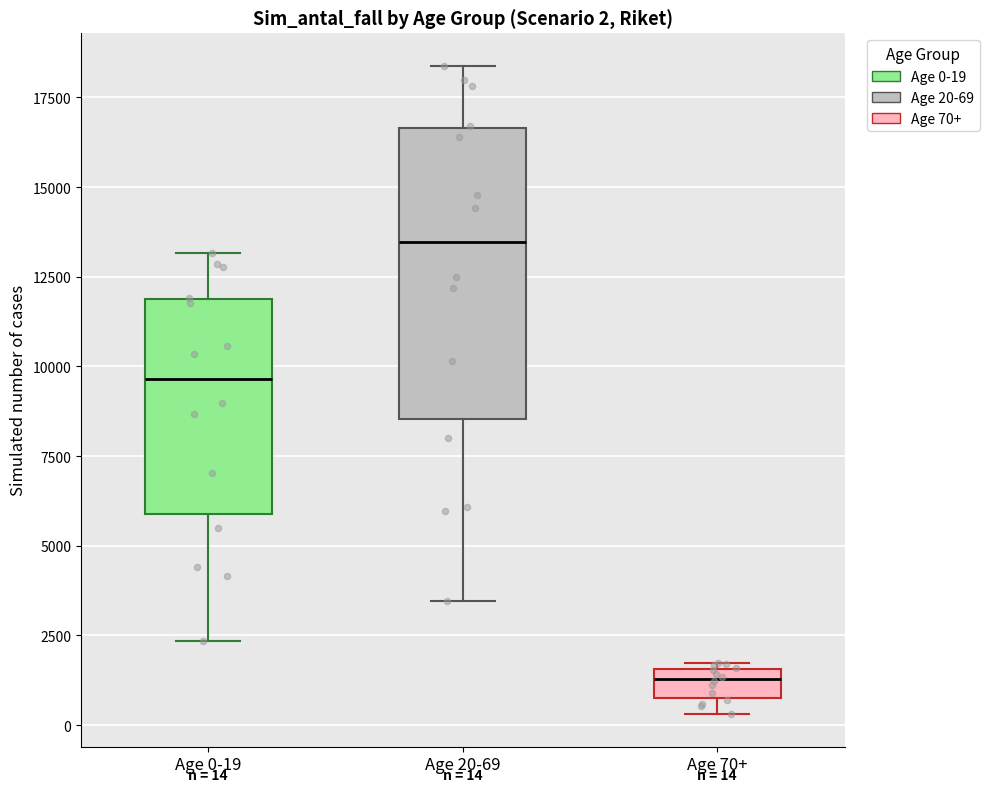

Which box is the tallest, from its lower edge to its upper edge?

Age 20-69